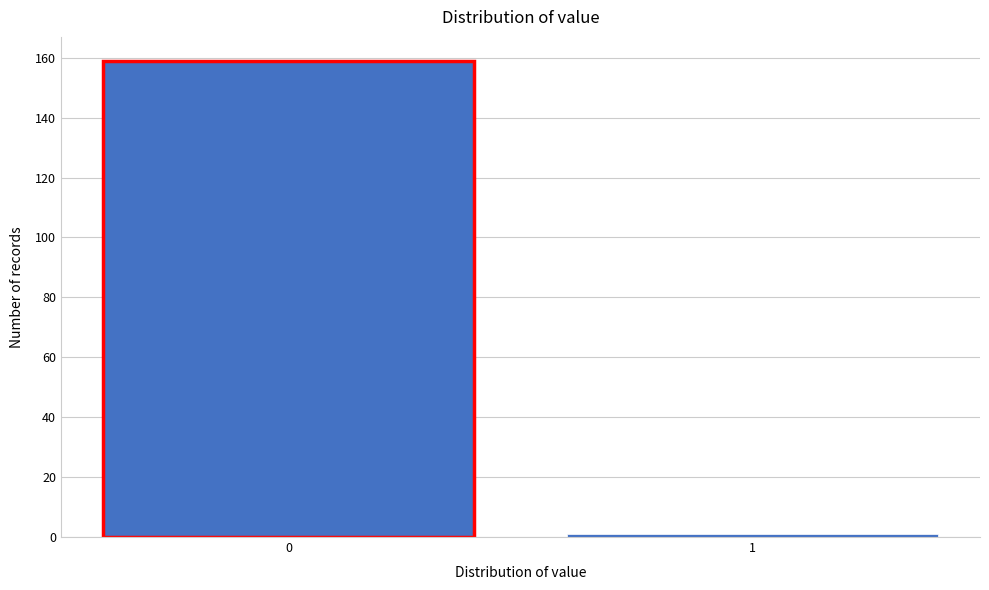

Reading left to right, transcribe all the data shown in this chart.

159	1